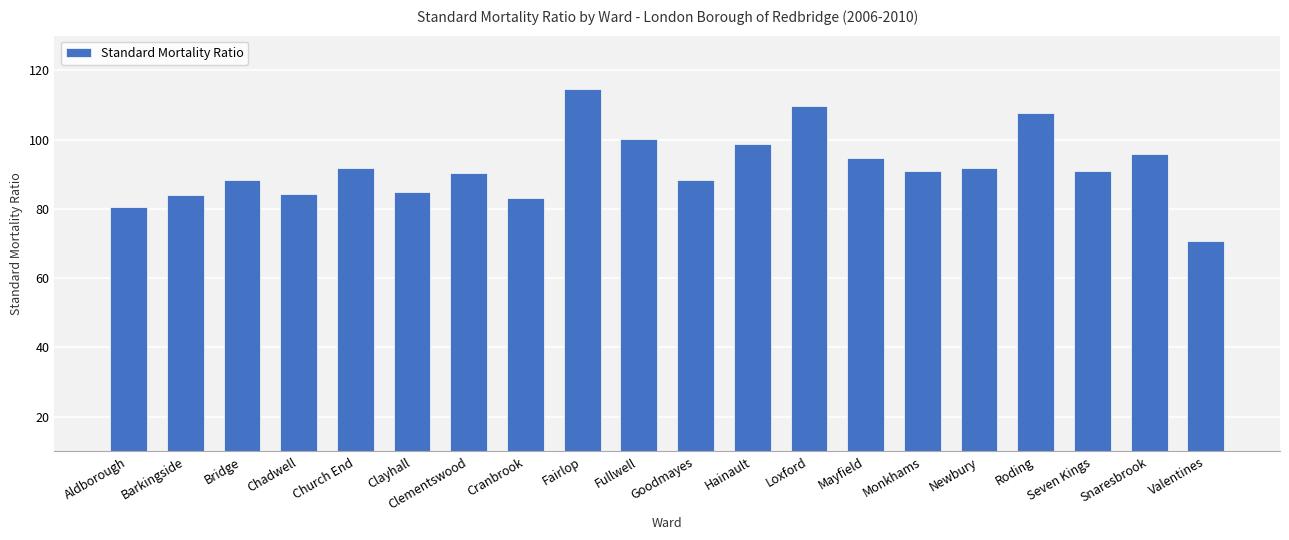

What is the change in value from Barkingside to Loxford?

+25.6